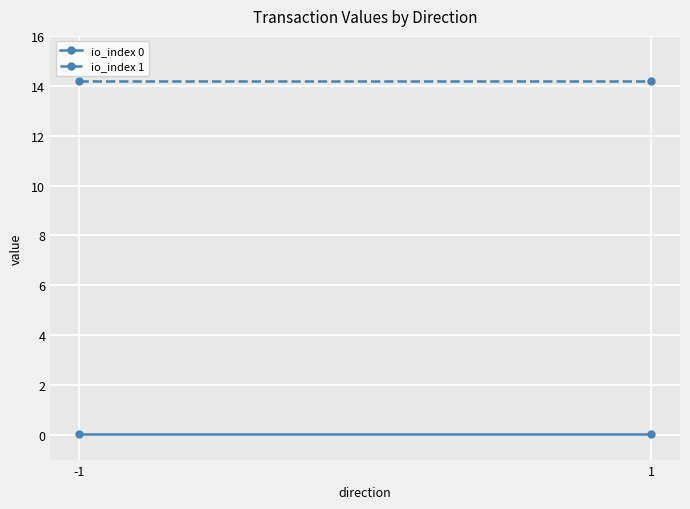

The io_index 0 series shows 0.0 at 1. True or false?

True